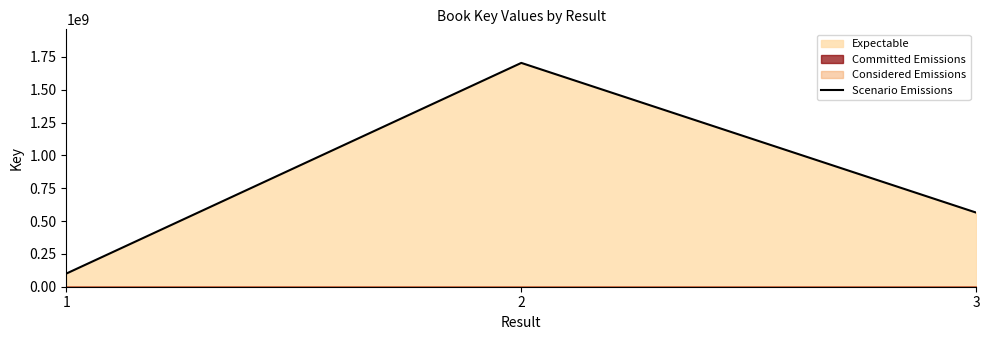

What is the difference between the maximum and minimum values?

1603521548